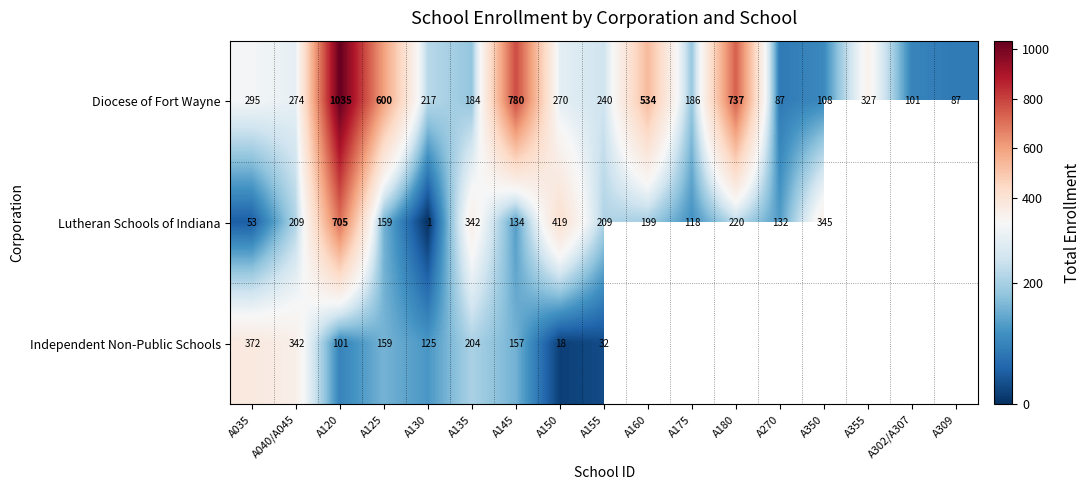

True or false: Independent Non-Public Schools has a value of 157 at A145.

True